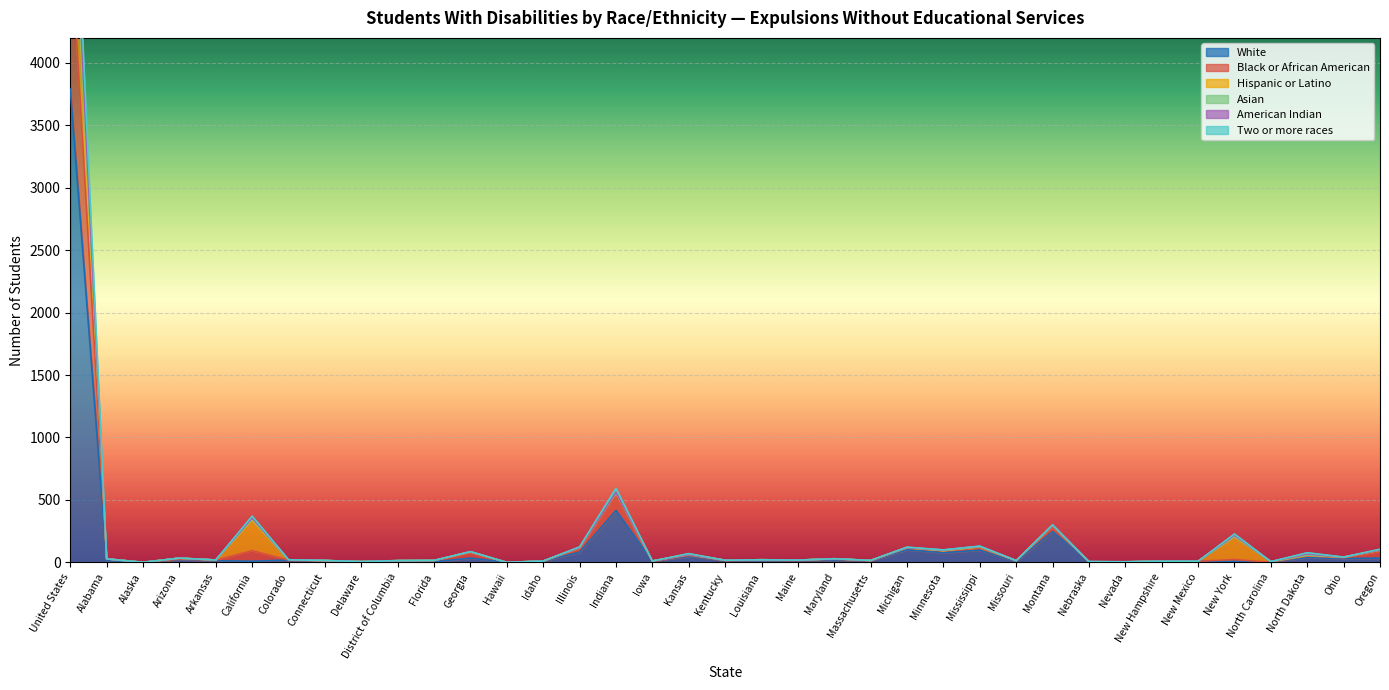

At how many categories does at least one series exceed 4237?

1